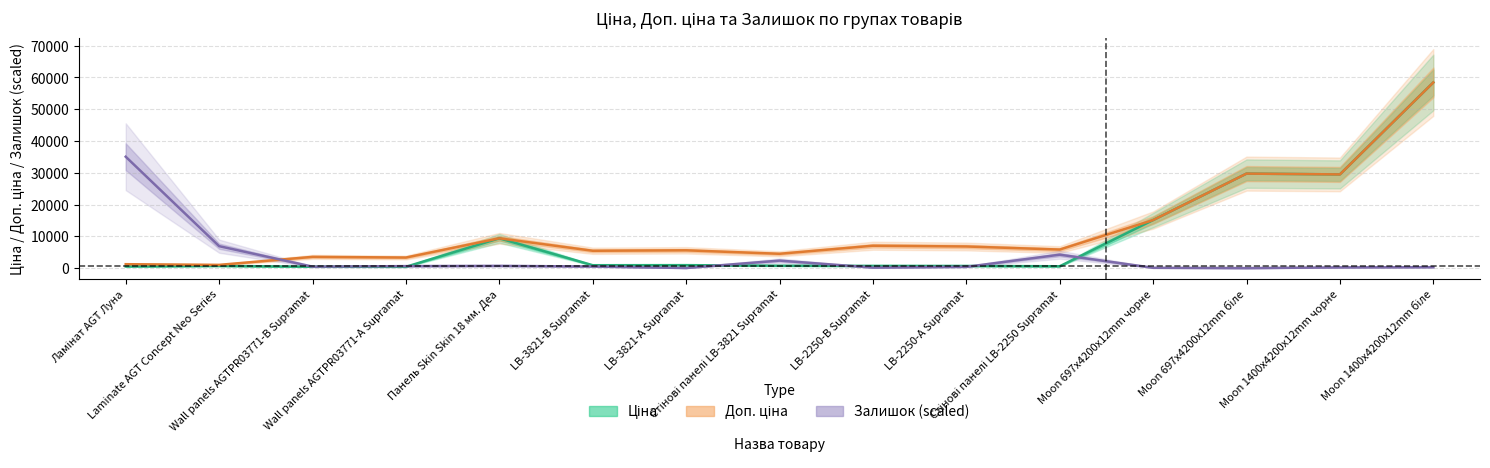

Count the number of categories in the chart.

15